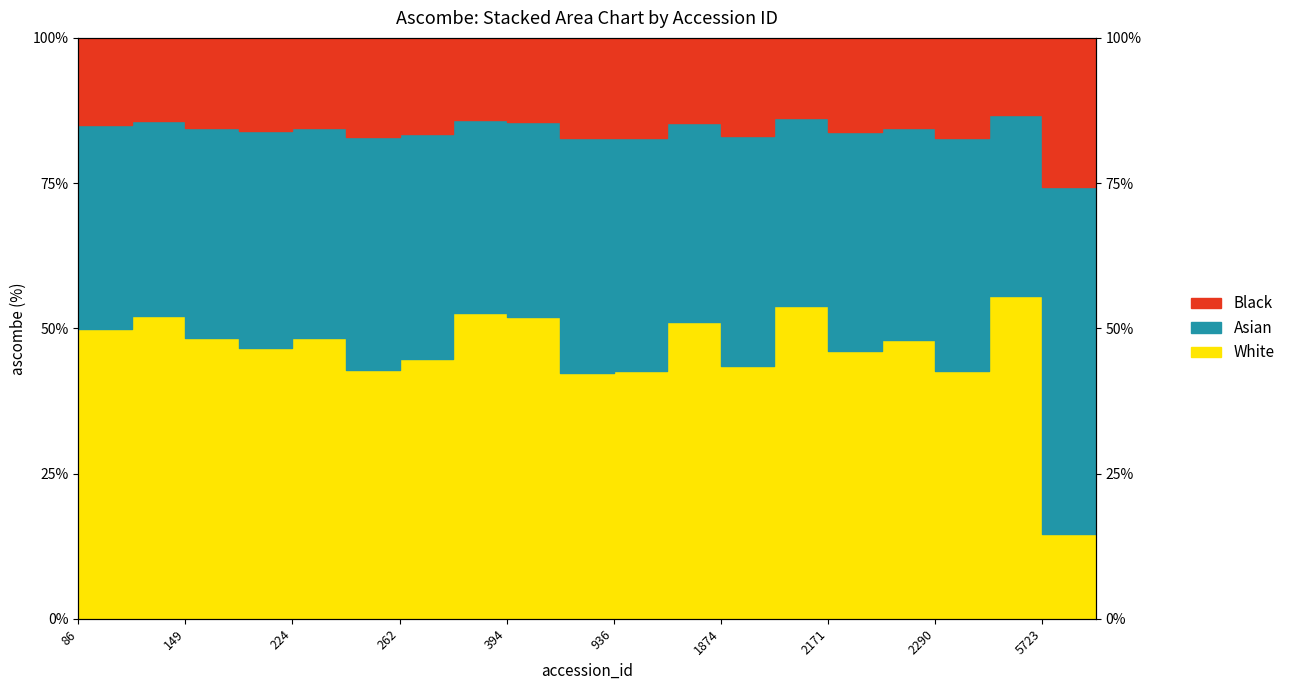

At which label does the data first exceed 48?

86